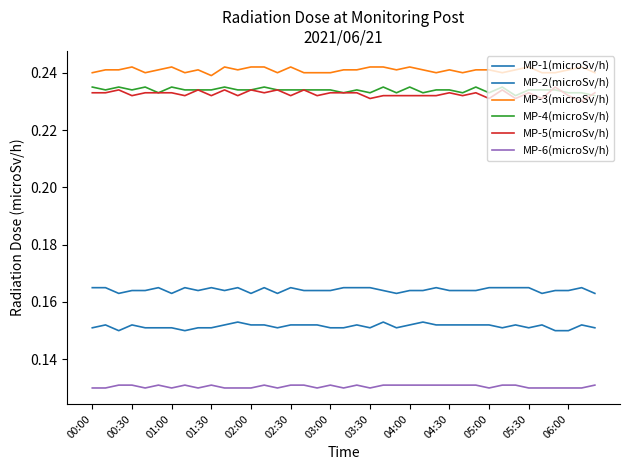

True or false: MP-3(microSv/h) and MP-1(microSv/h) cross at least once.

False